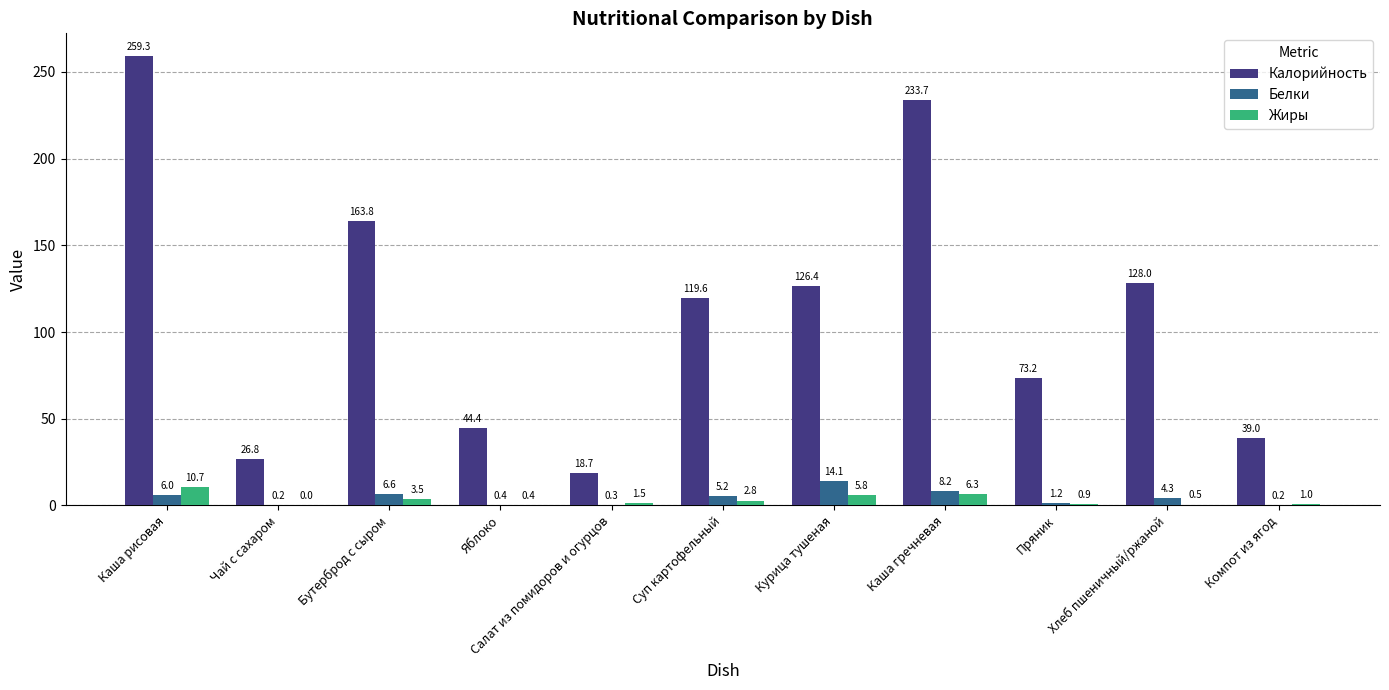

At which category is the sum across all series the highest?

Каша рисовая